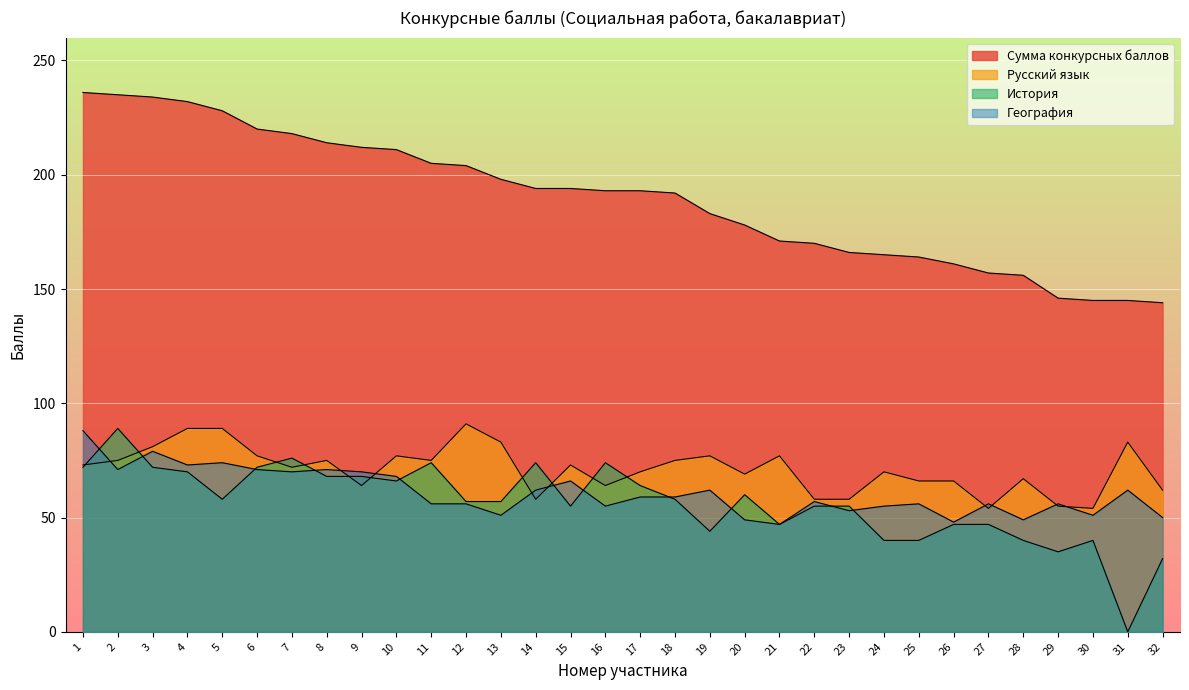

Where does the Русский язык series first go above 73?

2